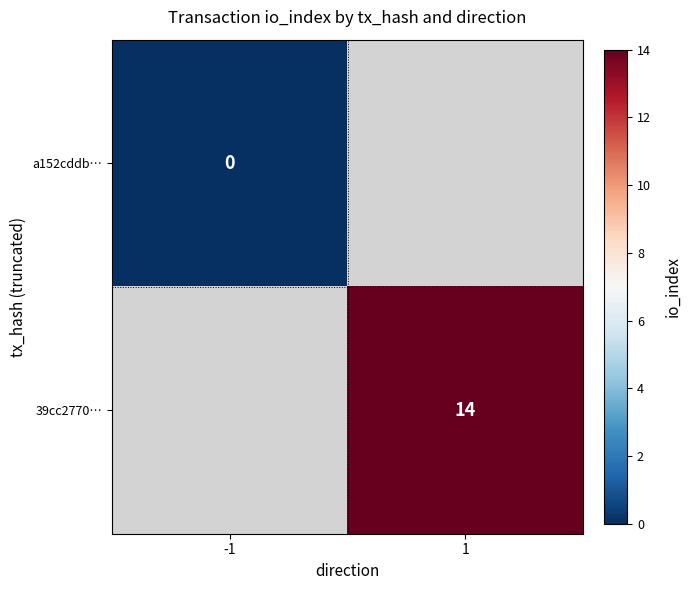

At how many categories does at least one series exceed 9?

1